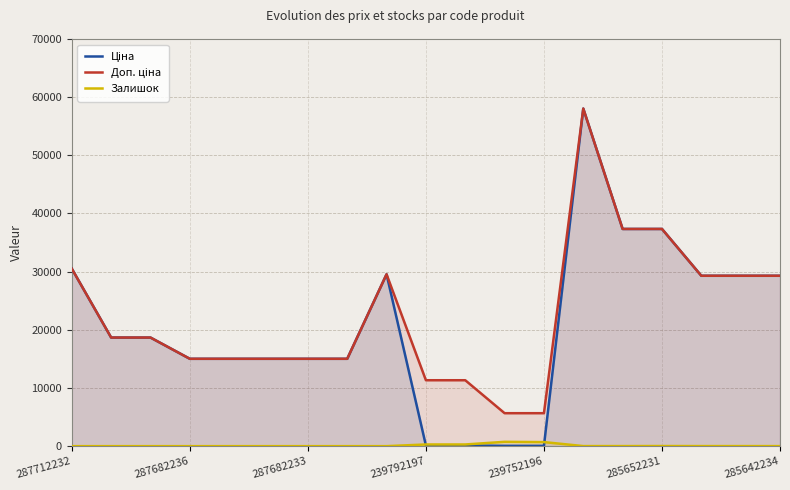

How many values in the Доп. ціна series are below 18671?

9